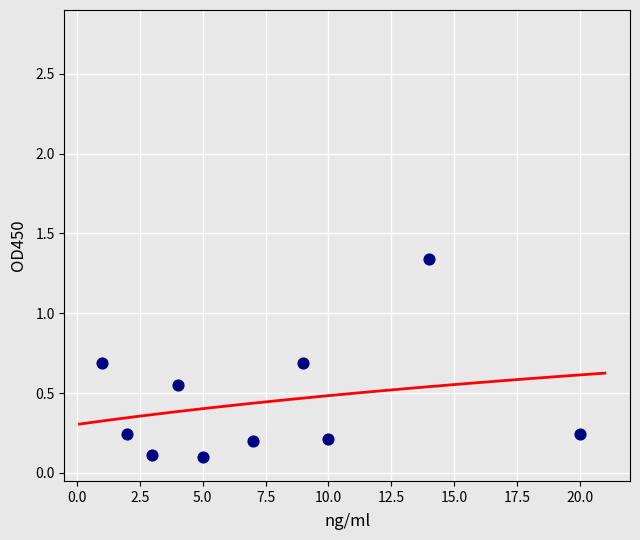

What is the average X value?

7.5